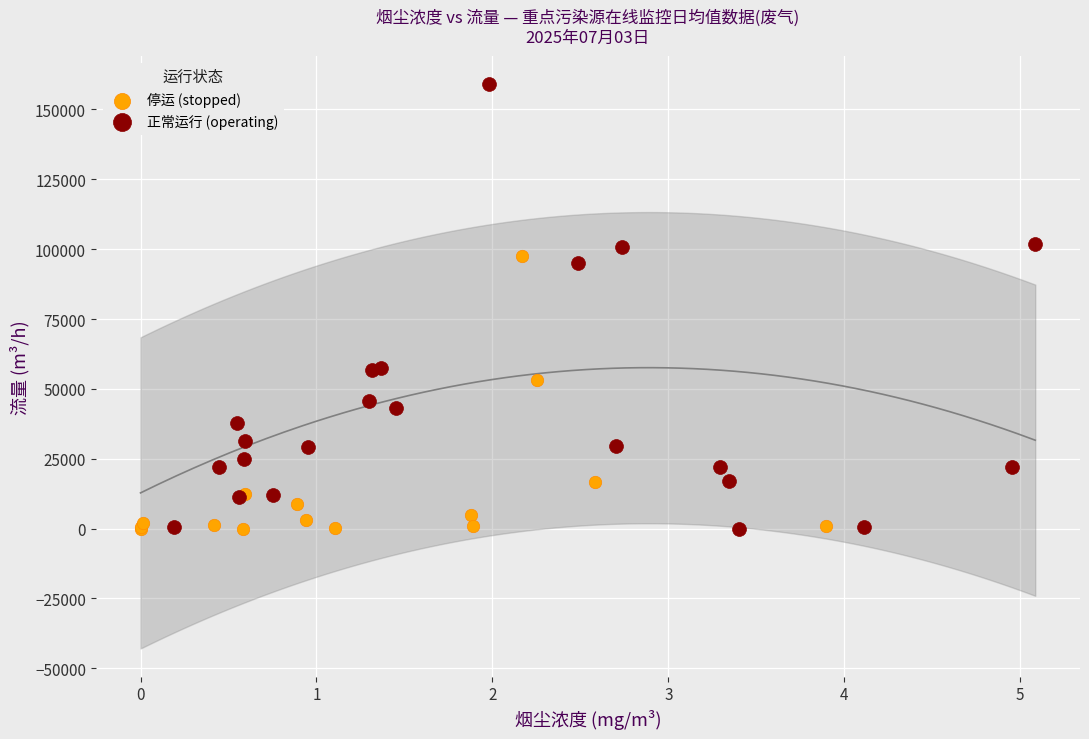

Which series has the largest Y range (max minus min)?

正常运行 (operating)